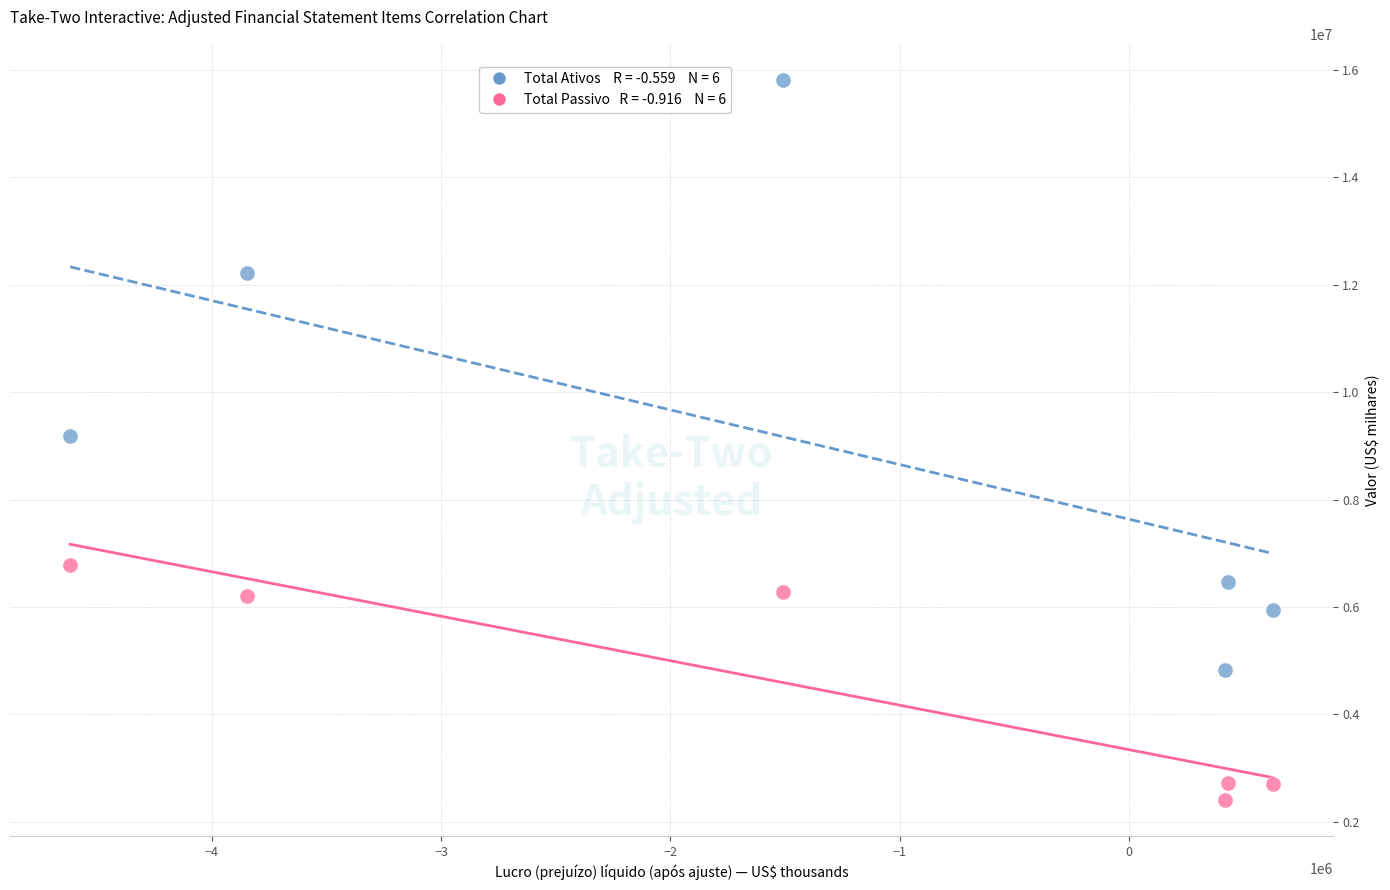

Across all data points, what is the range of X values (max minus min)?

5244036